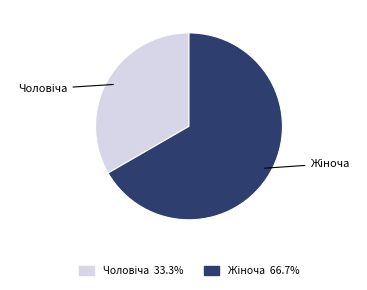

Is there a majority slice in this chart?

Yes